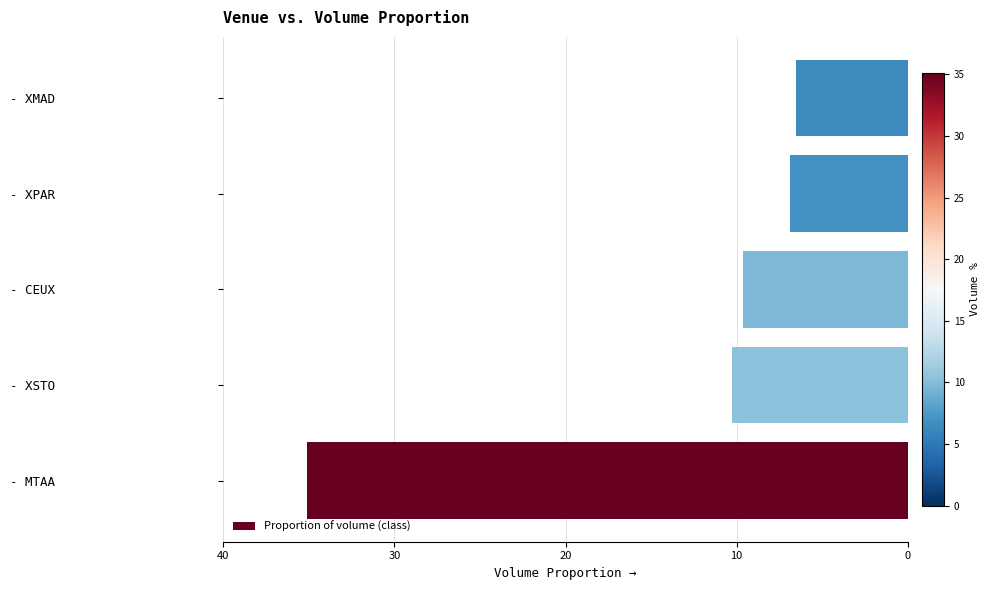

Are the bars grouped side by side (vs. stacked)?

No